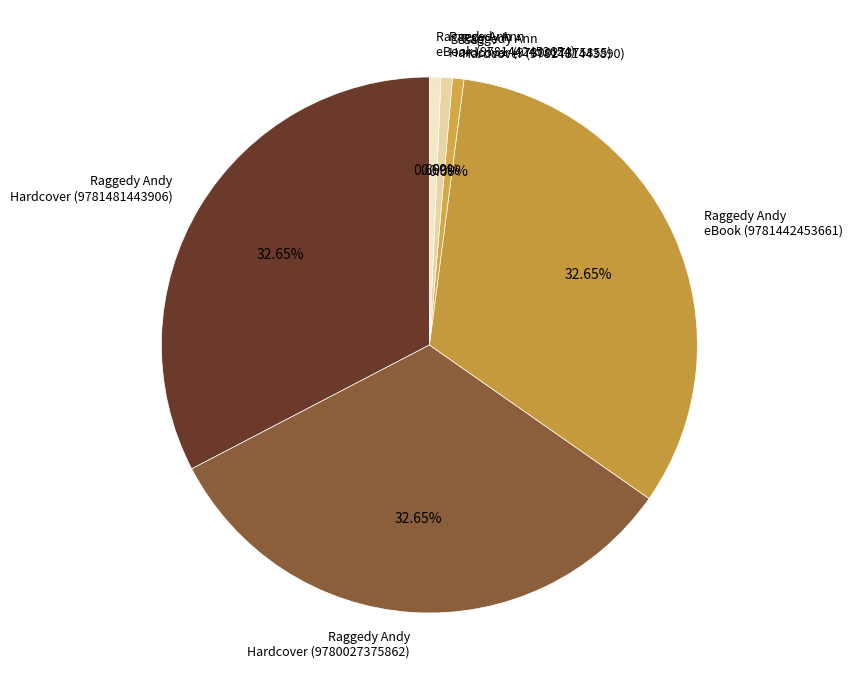

To the nearest percent, what is the average slice percentage?

17%